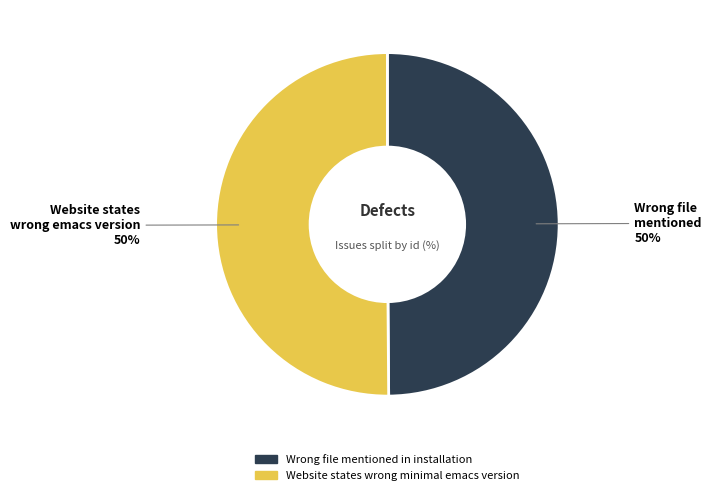

What is the ratio of the value at Wrong file mentioned in installation to the value at Website states wrong minimal emacs version?

1.0